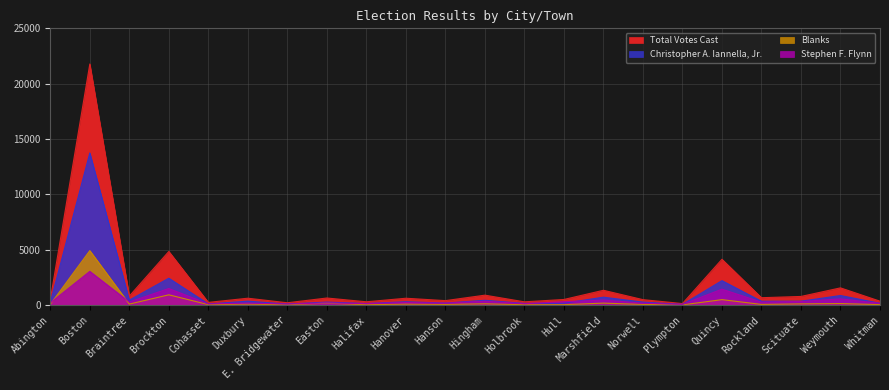

True or false: Blanks has a value of 924 at Brockton.

True